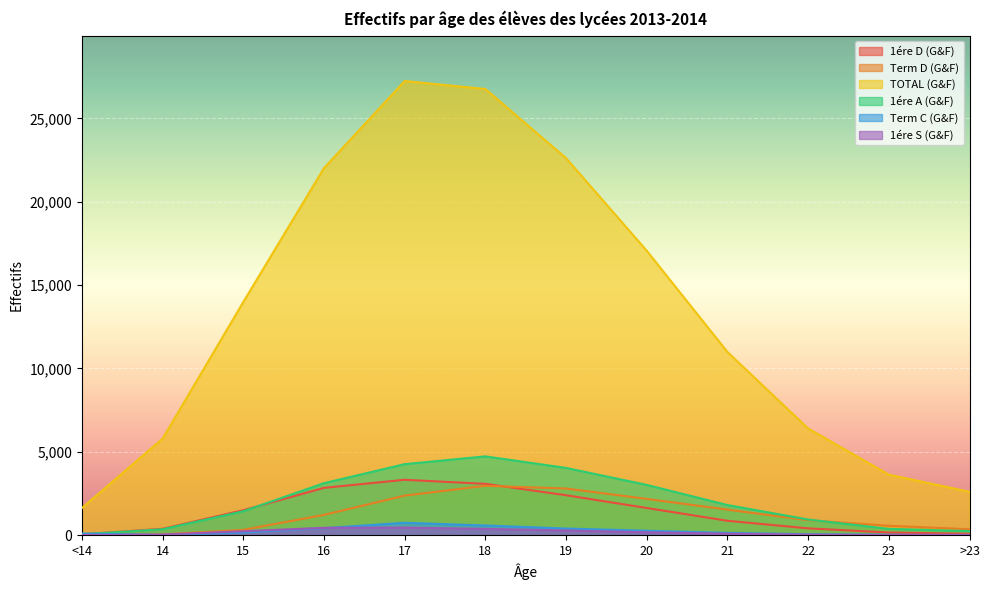

Is the value of 1ére A (G&F) at >23 greater than the value of TOTAL (G&F) at 19?

No